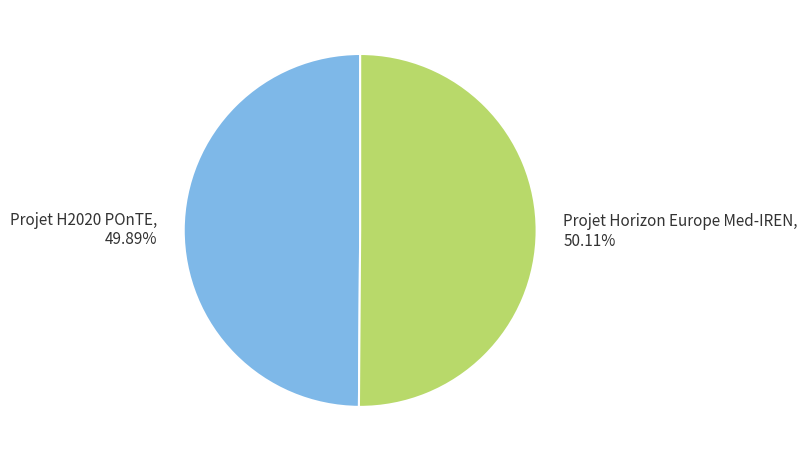

The Projet Horizon Europe Med-IREN slice represents 50% of the pie. True or false?

True